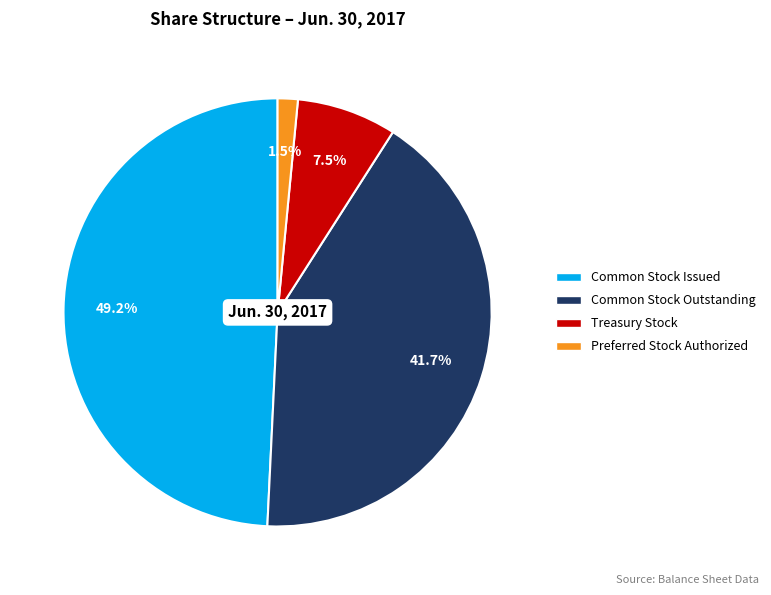

Is there a majority slice in this chart?

No